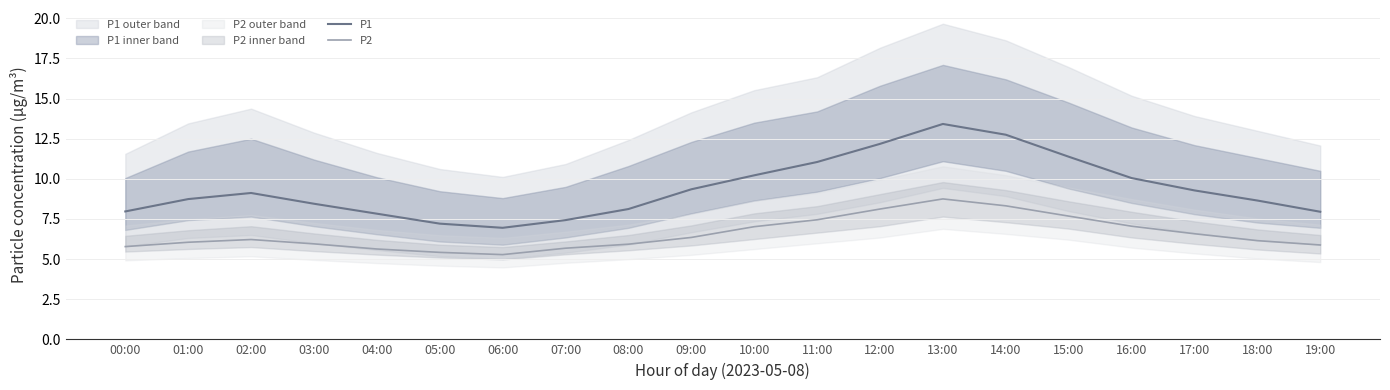

Which series has the largest total across all categories?

P1